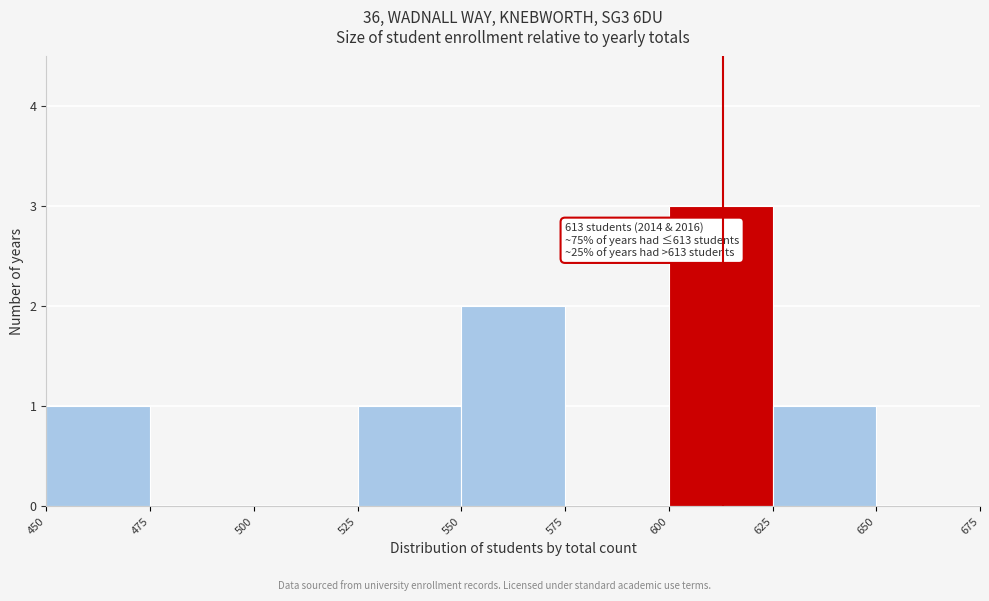

Over which range of the x-axis is the bar tallest?

600 to 625